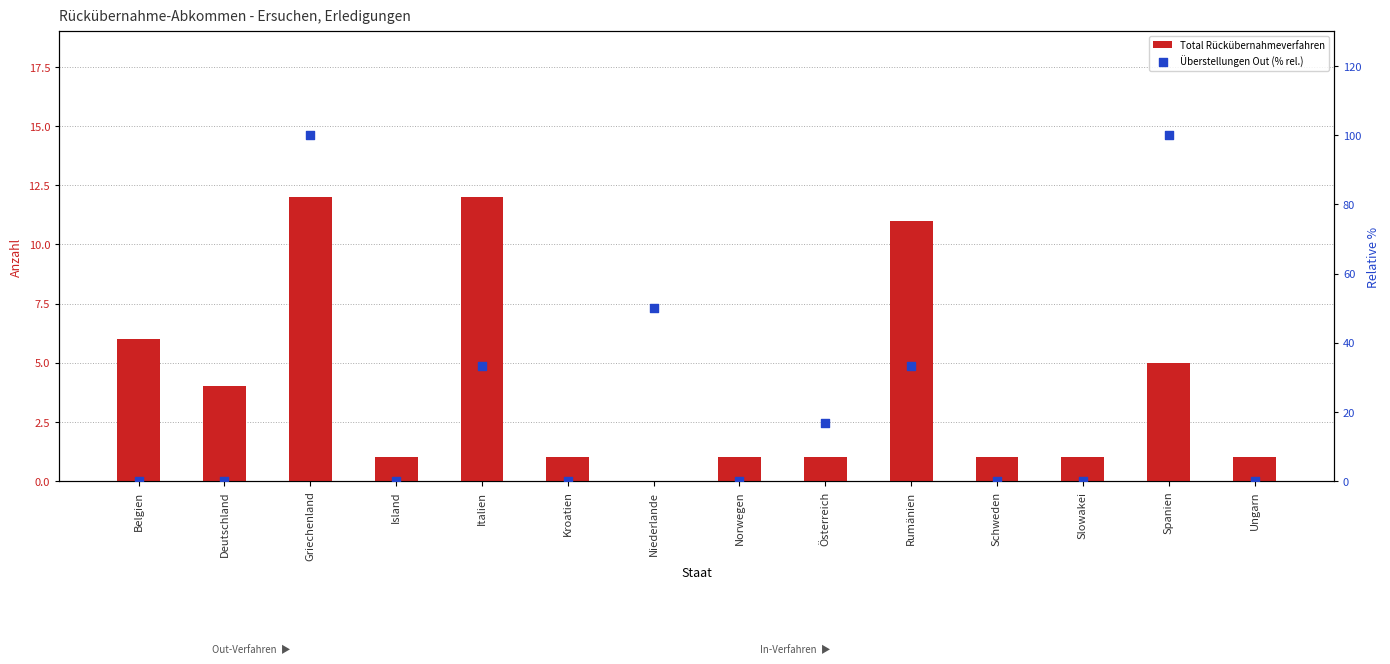

What are all the series names shown in the legend?

Total Rückübernahmeverfahren, Überstellungen Out (% rel.)